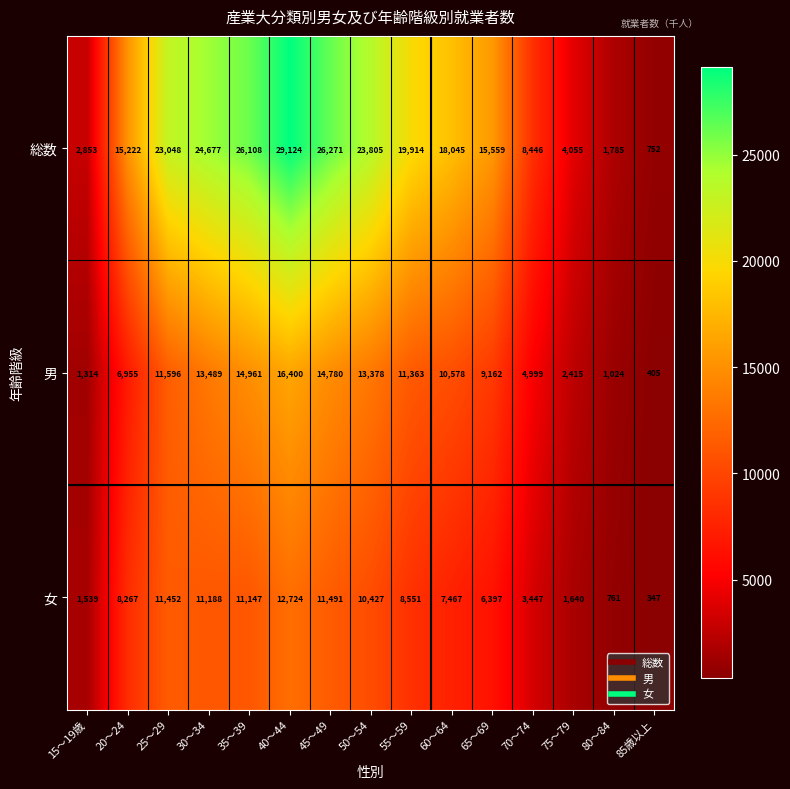

What is the average value of the 男 series?

8855